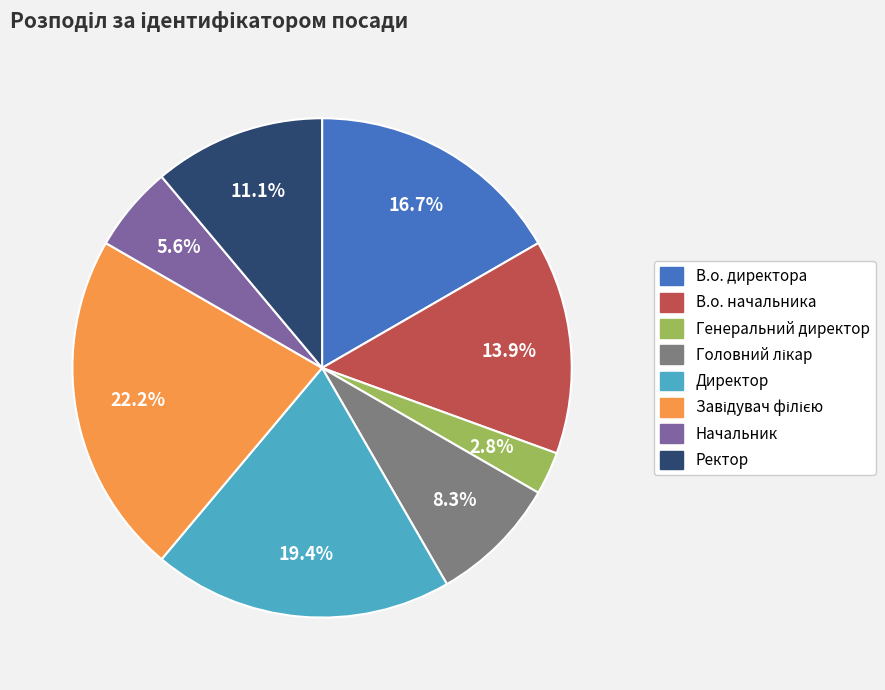

How much of the chart is everything except В.о. начальника?

86.1%